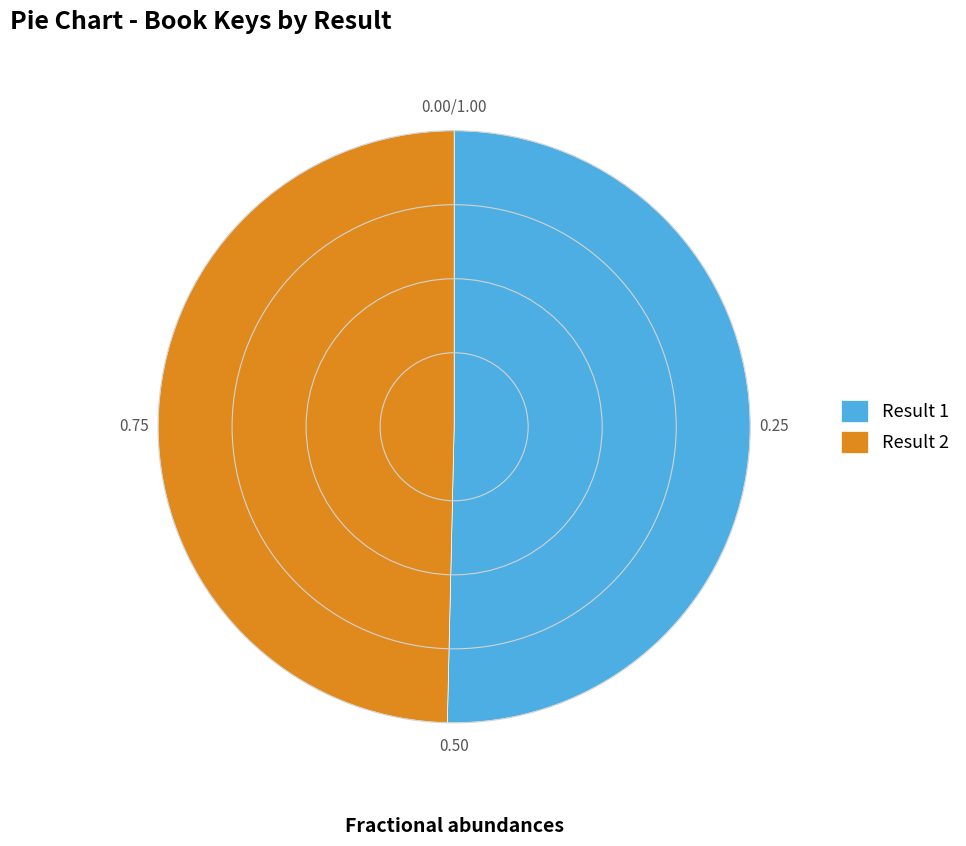

Rank the categories by value from lowest to highest.

Result 2, Result 1